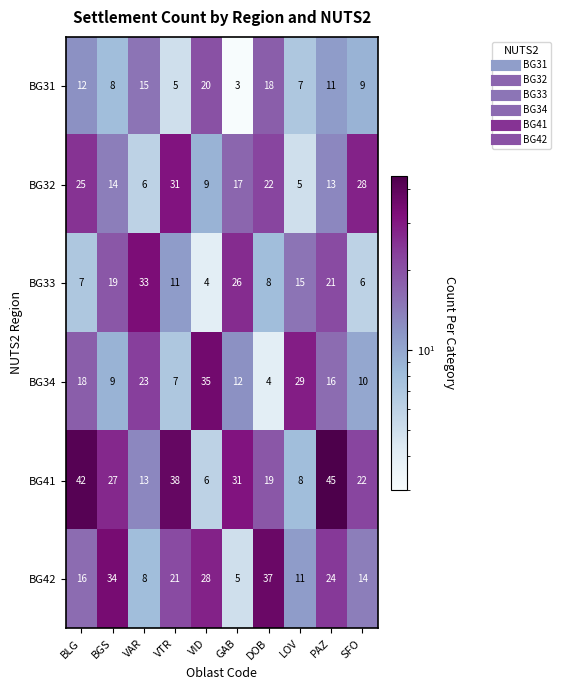

True or false: BG41 has a value of 8 at LOV.

True